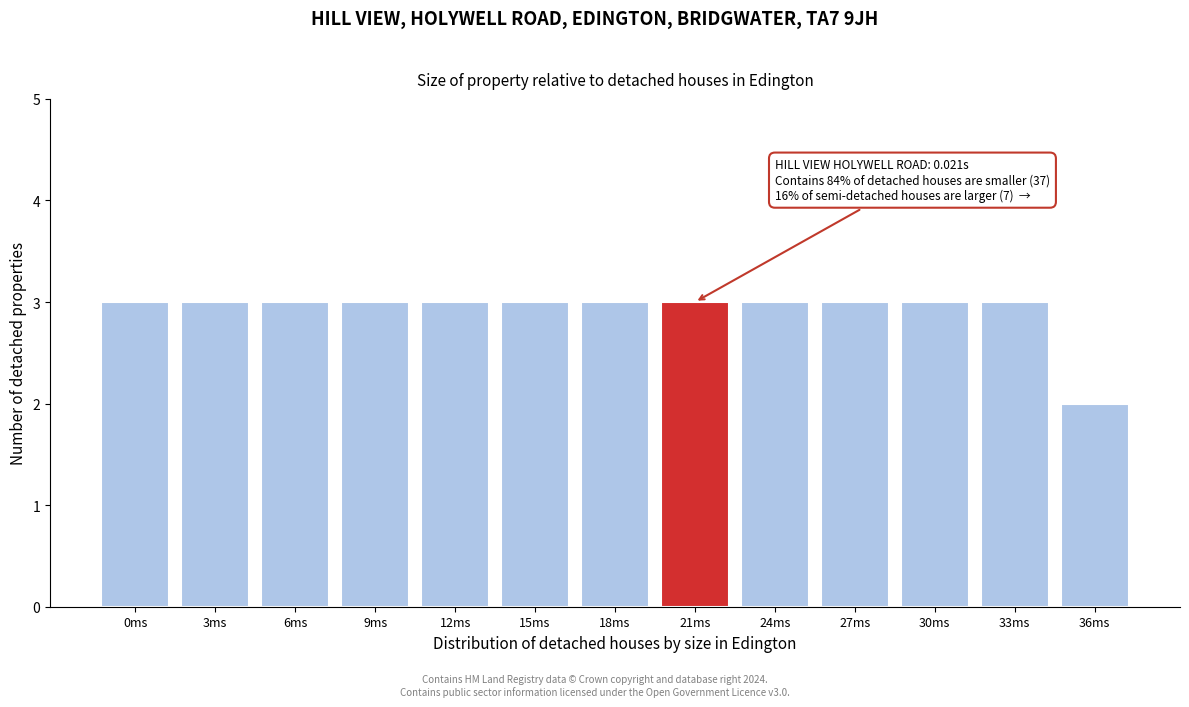

Reading right to left, what are all the values shown in this chart?

2	3	3	3	3	3	3	3	3	3	3	3	3